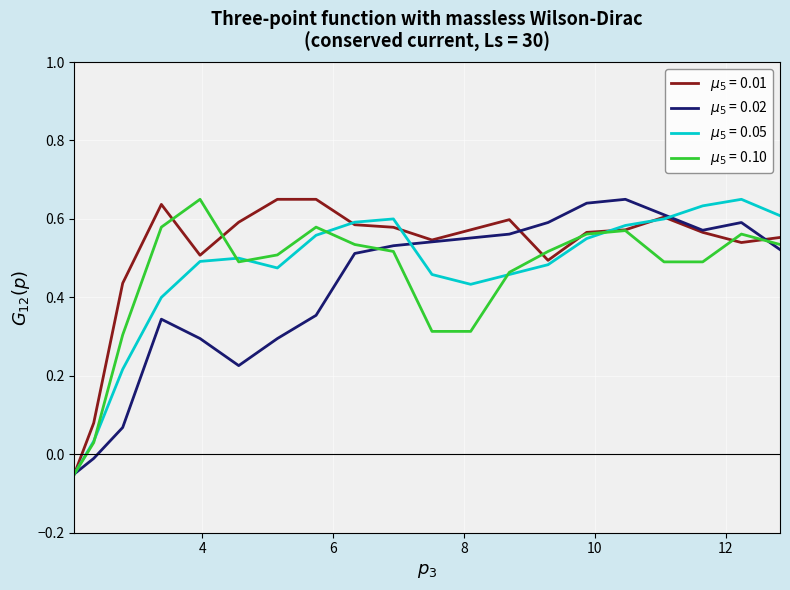

Does the chart display data point markers on the line(s)?

No